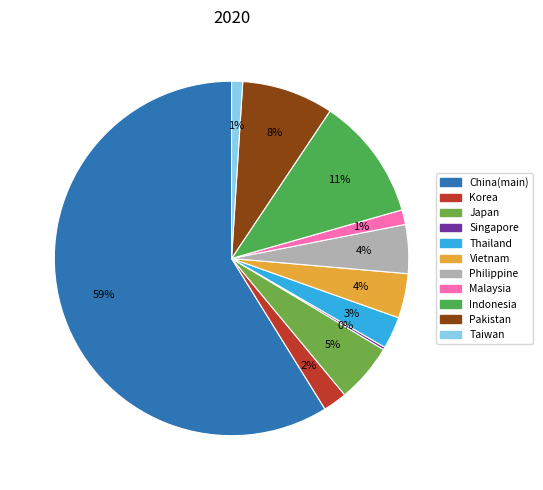

True or false: Pakistan accounts for 1% of the total.

False